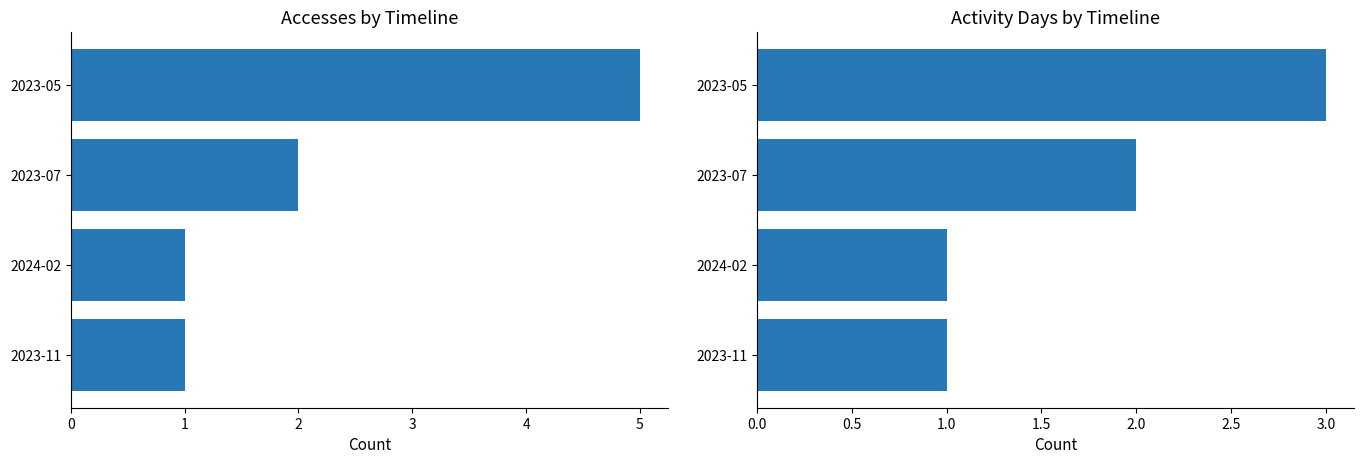

How many series are shown in this chart?

2